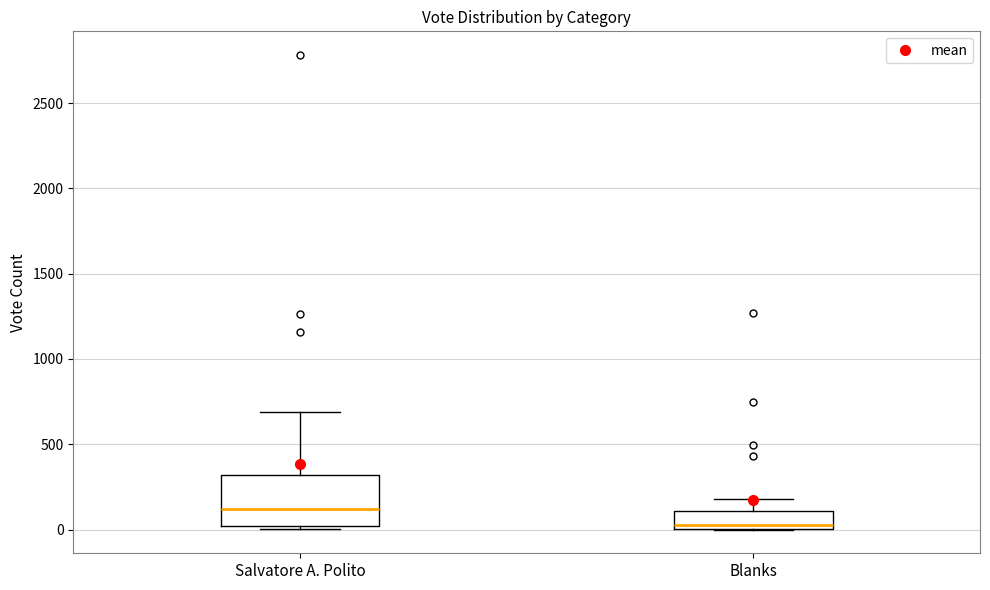

Reading left to right, transcribe this box plot: for each box, give where its median line is, the range the box spans, and where its two whiskers end, as read against the y-axis. The values are not printed on the chart, so give them approximately, as read against the axis.

Salvatore A. Polito: median 100, box 0 to 300, whiskers 0 to 700
Blanks: median 50, box 0 to 100, whiskers 0 to 200